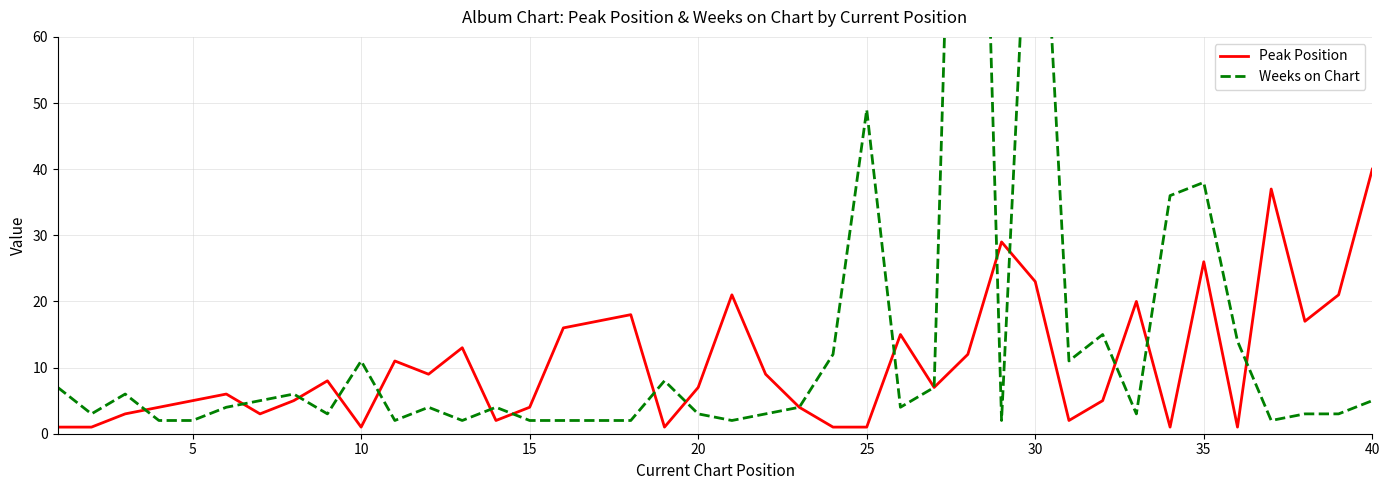

What is the approximate value of Weeks on Chart at 35, to the nearest 10?

40